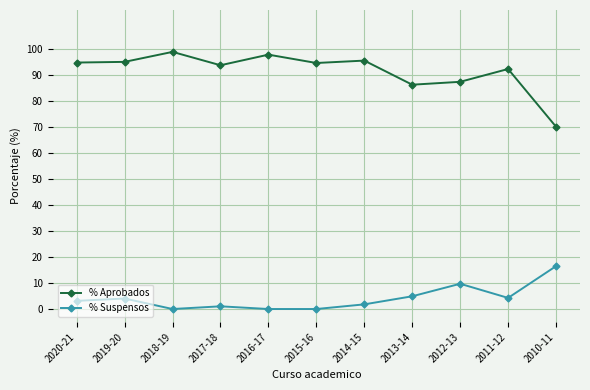

True or false: % Suspensos and % Aprobados intersect in this chart.

False